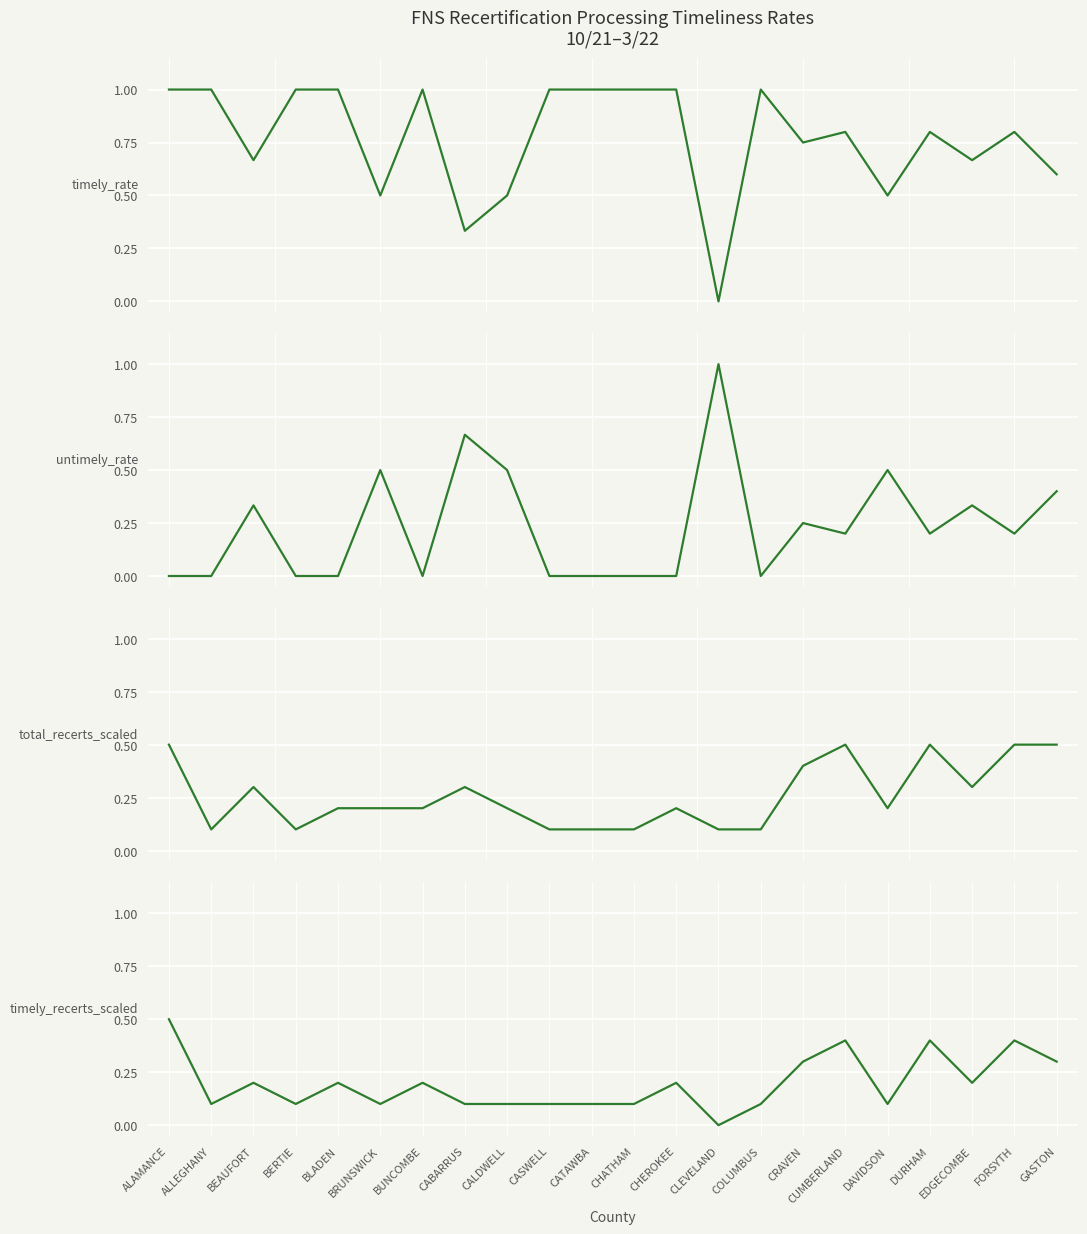

Is the value of Timely Recerts (÷10) at ALLEGHANY greater than the value of Timely Rate at CATAWBA?

No